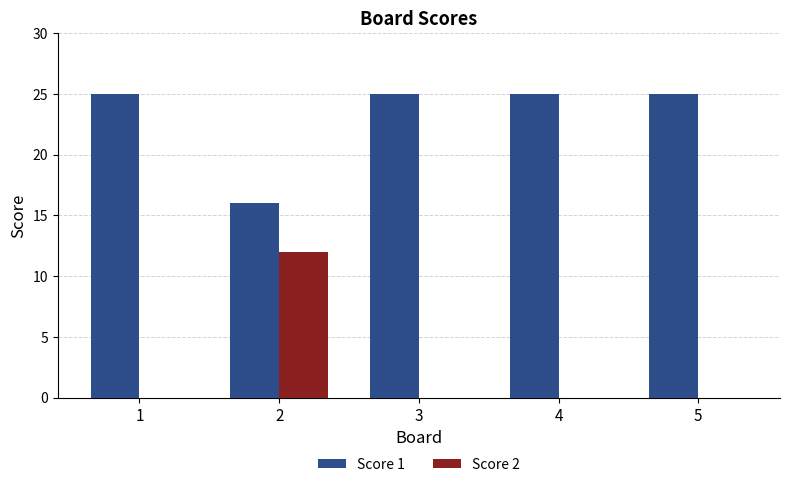

What is the total value across all series at 3?

25